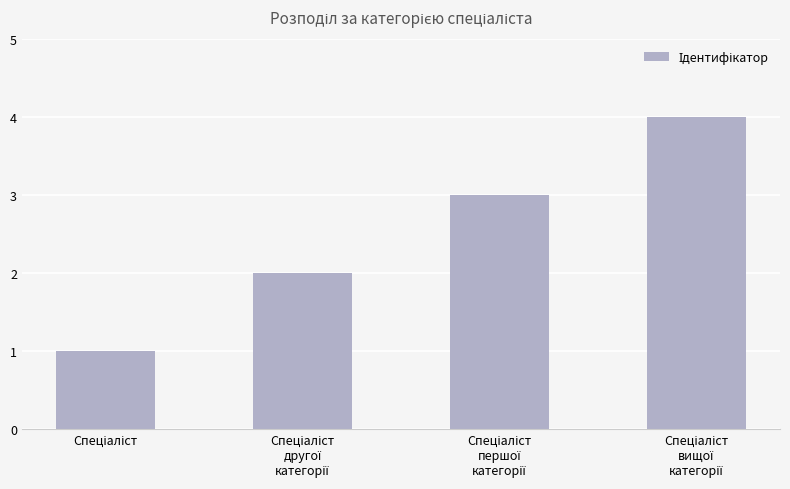

Reading right to left, what are all the values shown in this chart?

4	3	2	1